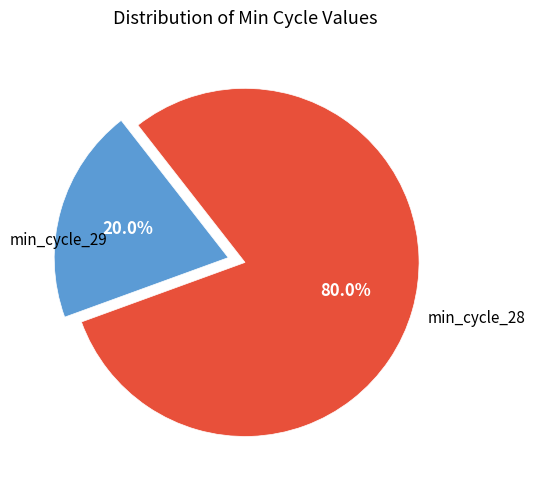

Is there a majority slice in this chart?

Yes